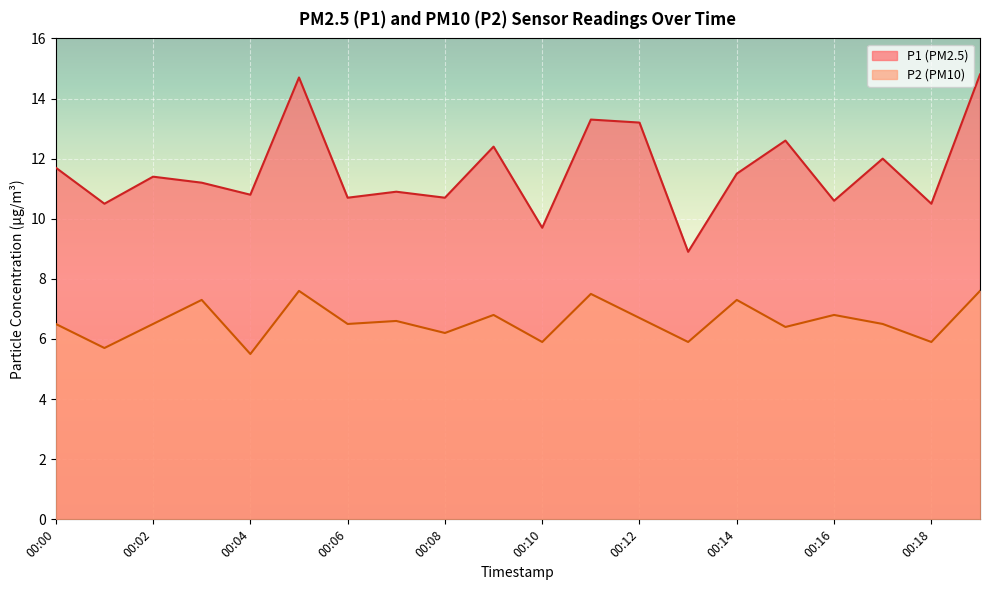

Which series has the widest spread of values?

P1 (PM2.5)